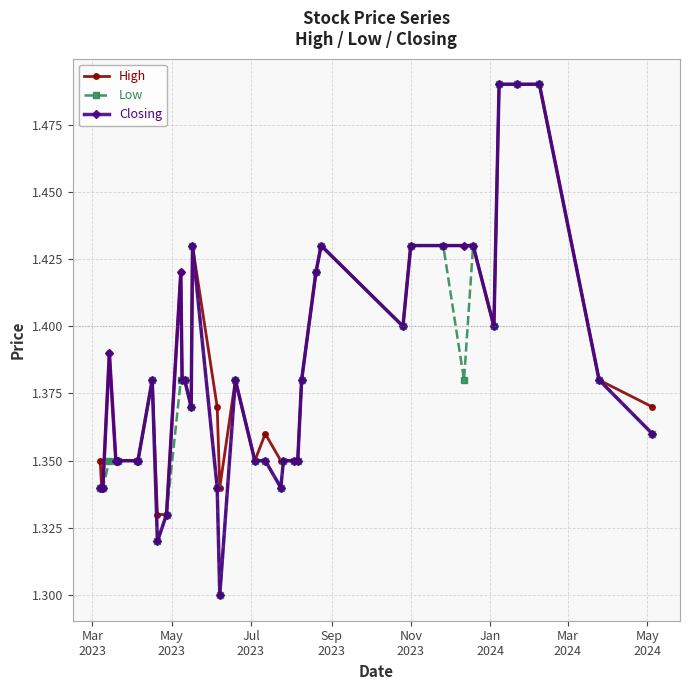

Does the chart have visible grid lines?

Yes